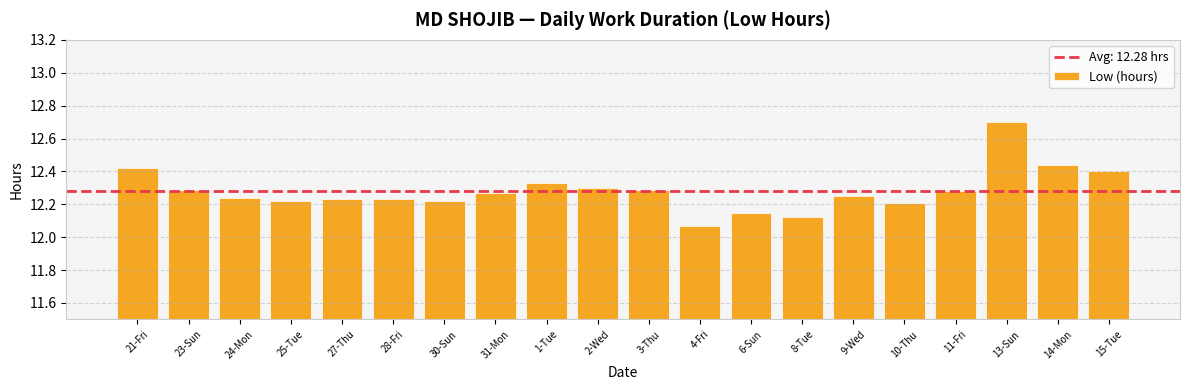

What is the label of the 10th bar from the left?

2-Wed